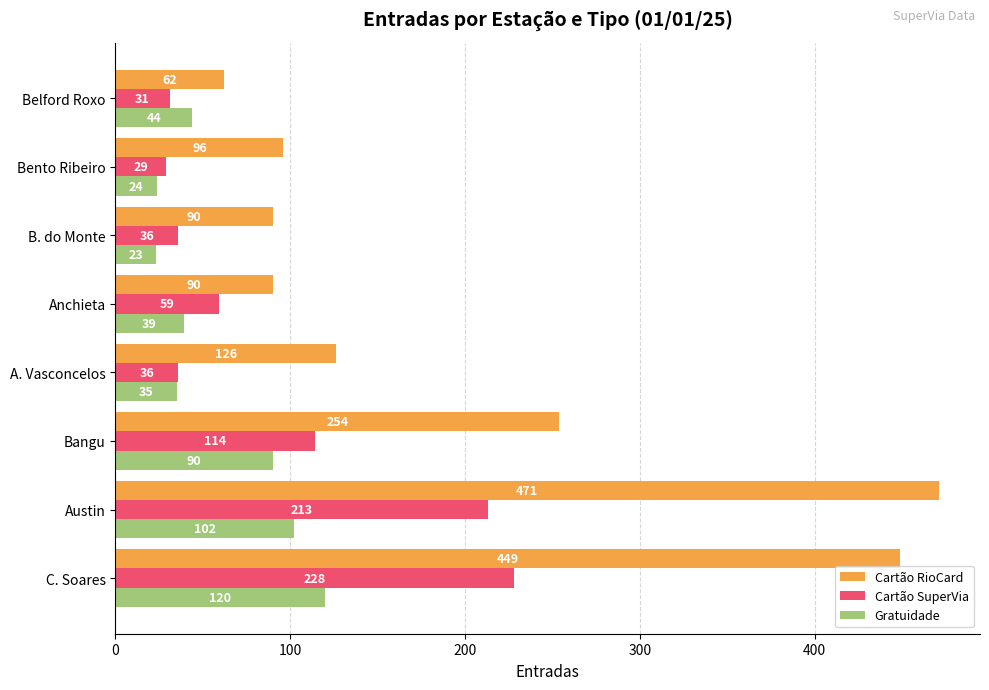

At which category is the sum across all series the highest?

C. Soares